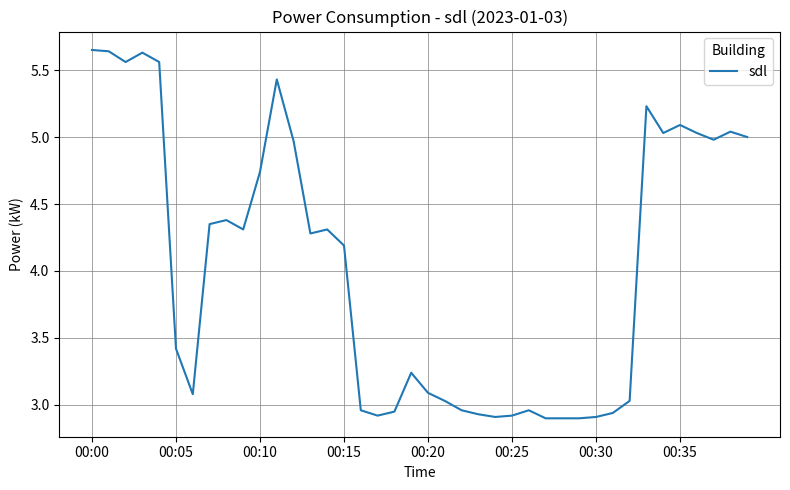

Does the chart display data point markers on the line(s)?

No